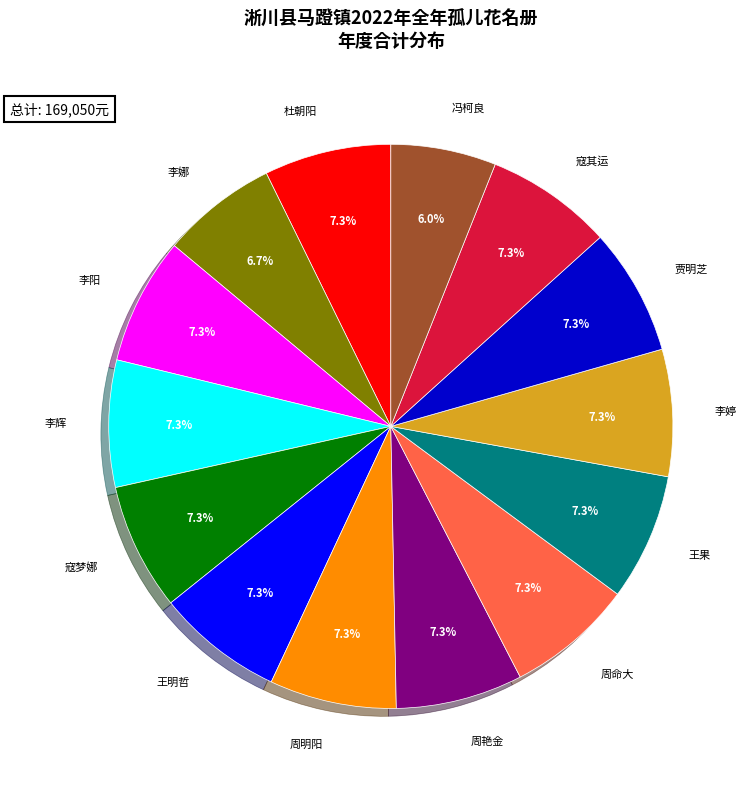

Does any single category account for the majority?

No